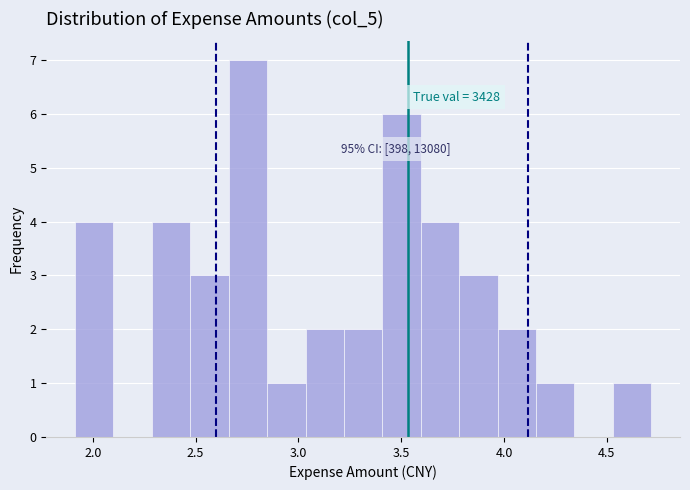

Around what value on the x-axis is the tallest bar? Give the approximate position of its centre, as read against the axis.

2.75